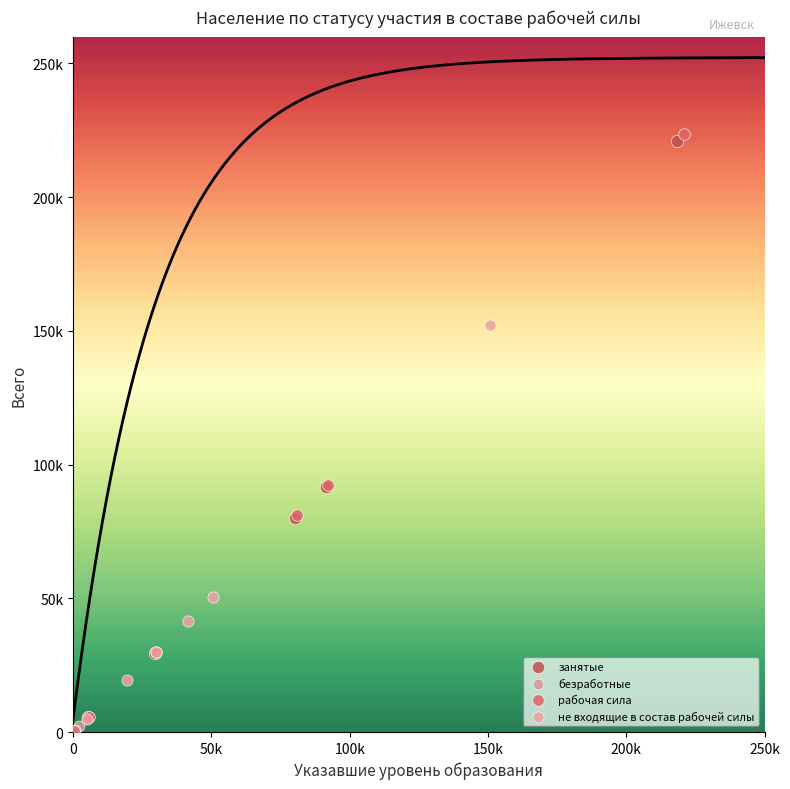

Which series contains the highest Y value?

рабочая сила